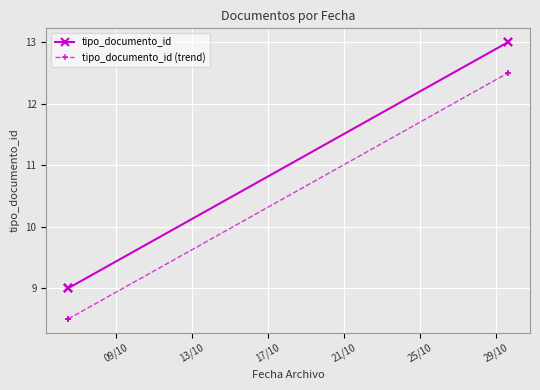

What is the highest value of the tipo_documento_id (trend) series?

12.5